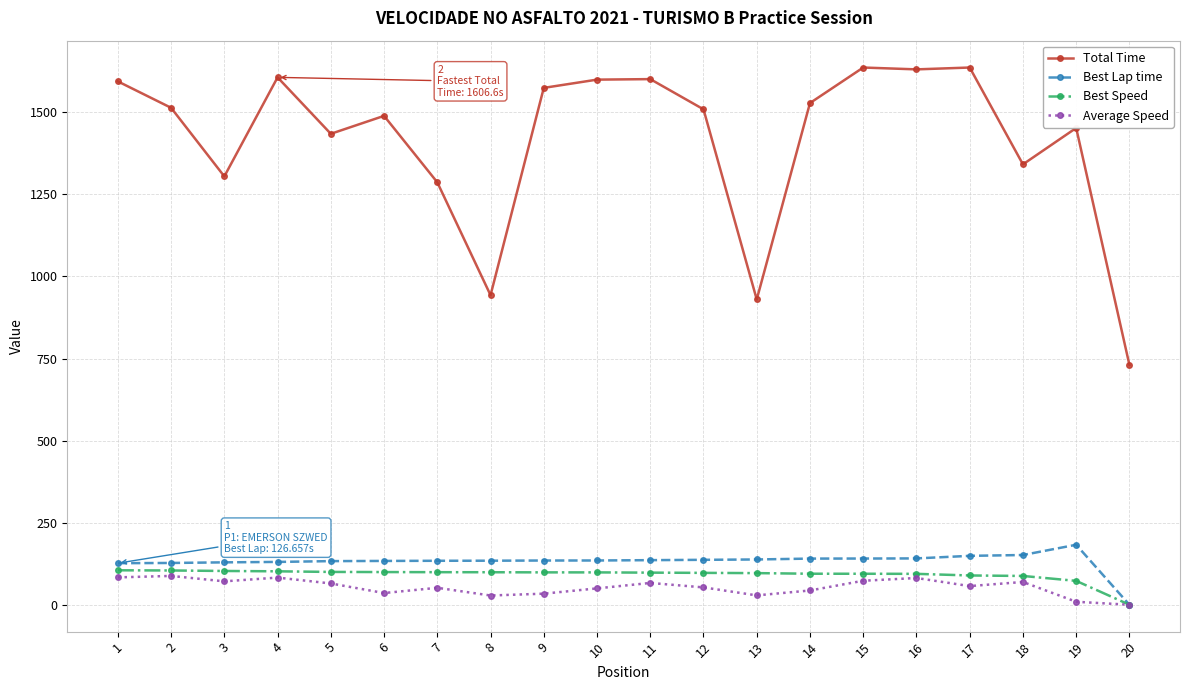

True or false: Total Time has more than 2 interior local peaks.

True